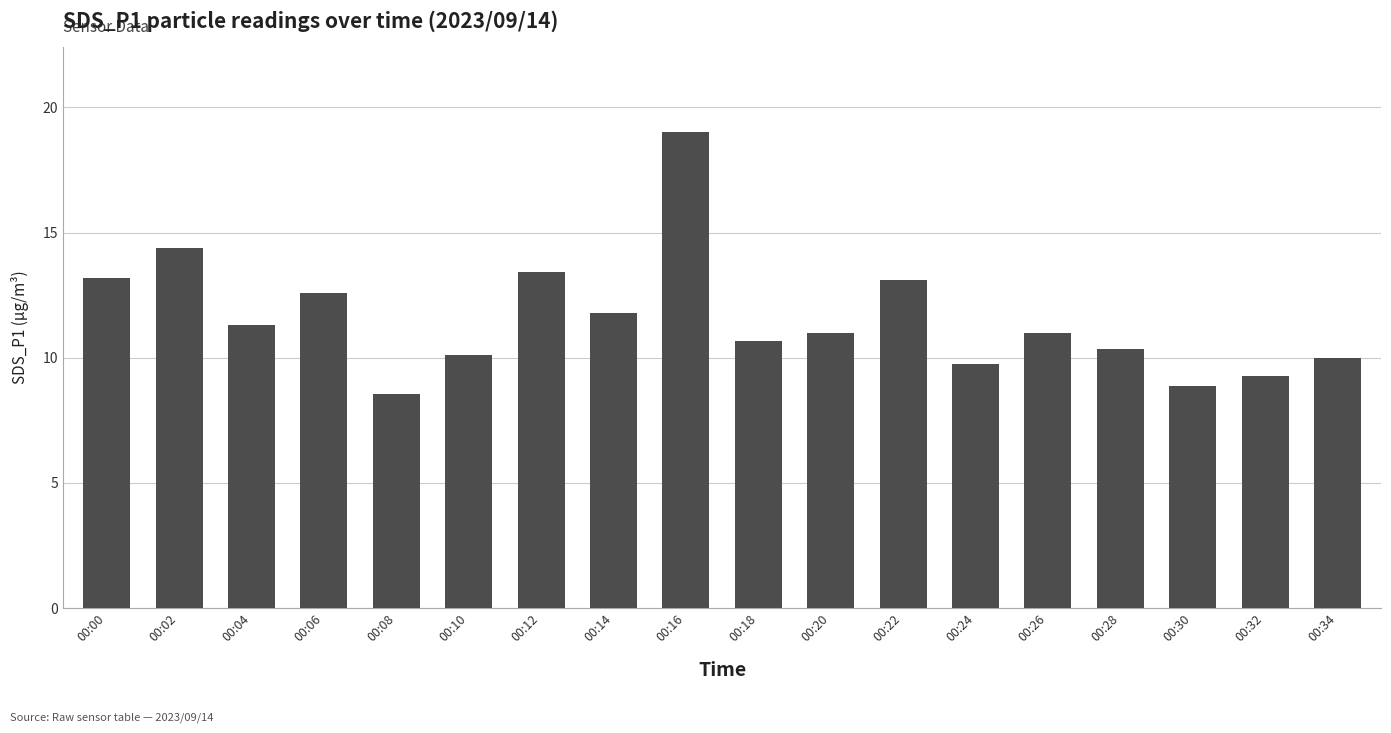

The value at 00:24 is 9.8. True or false?

True